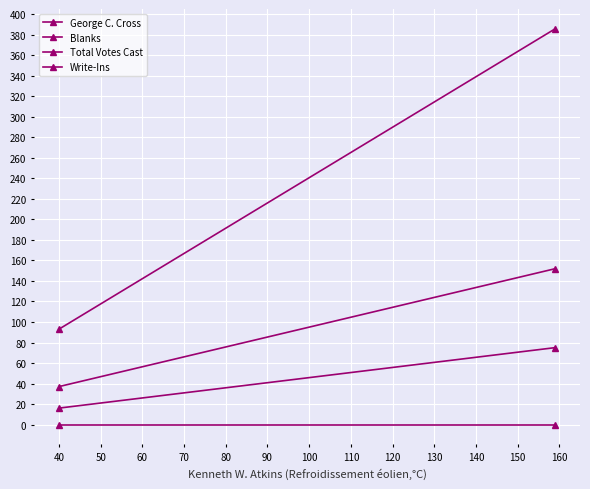

At 40, list the series in order from smallest to largest.

Write-Ins, Blanks, George C. Cross, Total Votes Cast